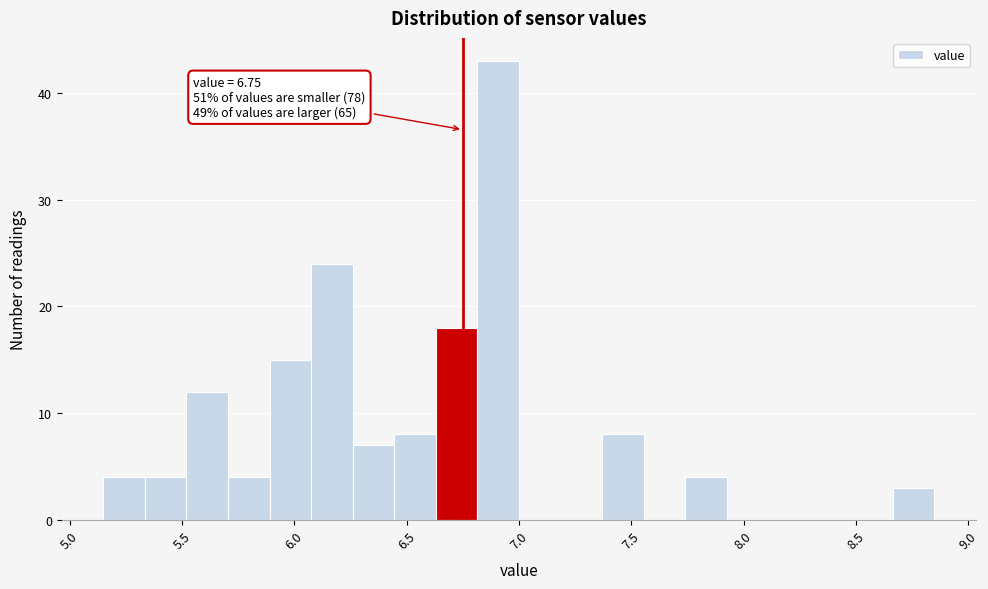

Around what value on the x-axis is the tallest bar? Give the approximate position of its centre, as read against the axis.

6.90